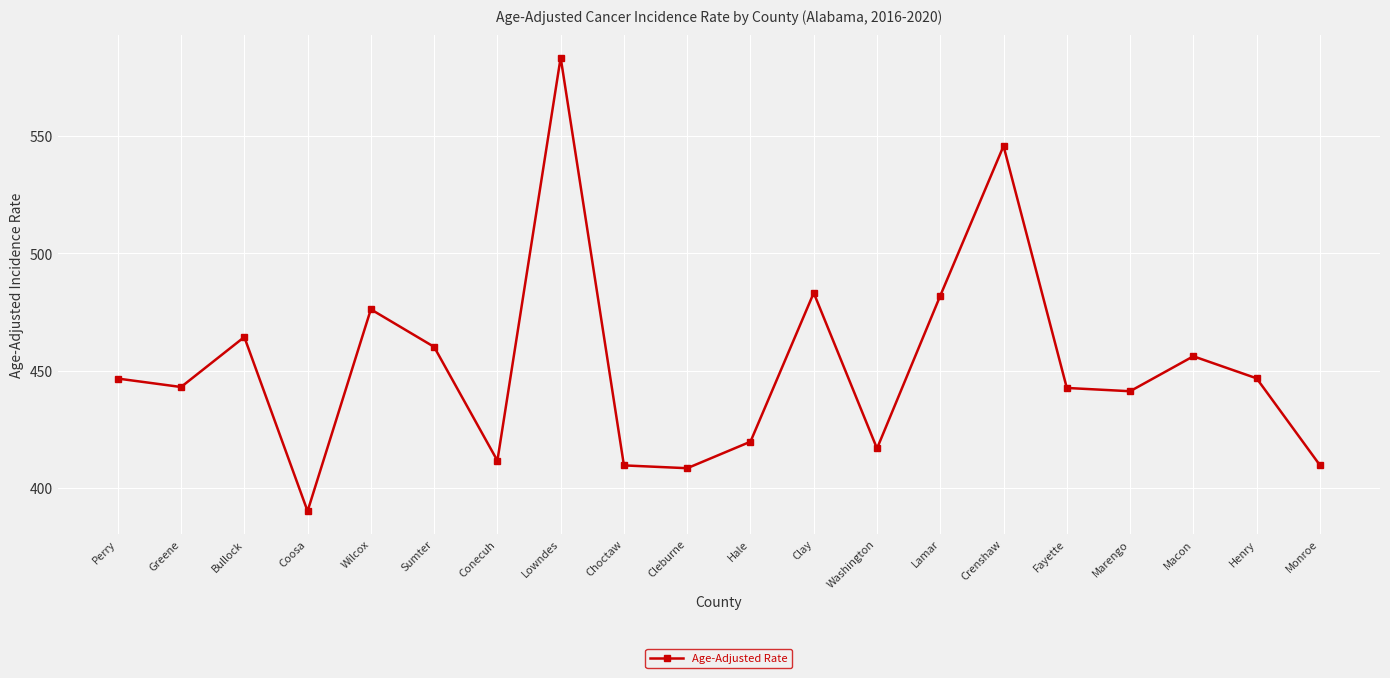

Approximately how many times larger is the value at Coosa compared to Crenshaw?

0.7